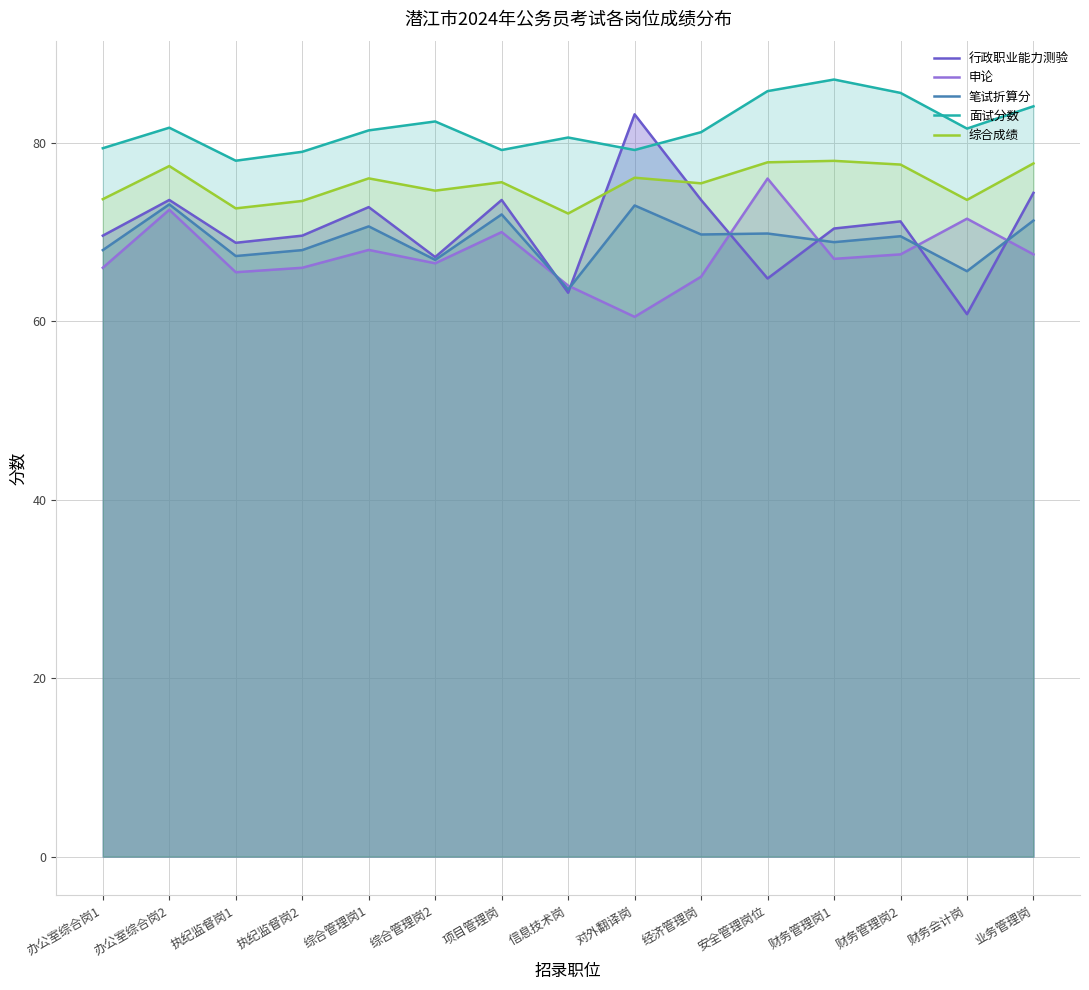

Where is 笔试折算分 nearest to the value 68?

办公室综合岗1